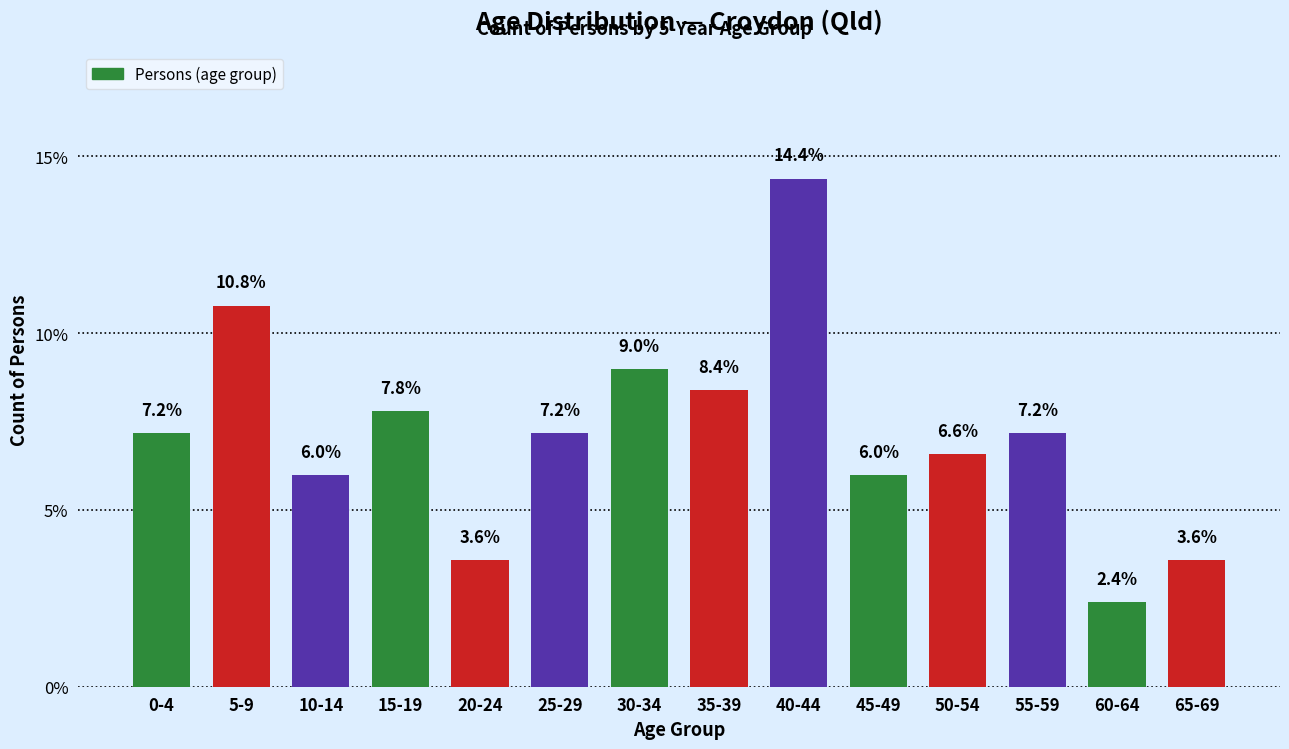

Reading right to left, extract all data points from this chart.

65-69=3.6	60-64=2.4	55-59=7.2	50-54=6.6	45-49=6.0	40-44=14.4	35-39=8.4	30-34=9.0	25-29=7.2	20-24=3.6	15-19=7.8	10-14=6.0	5-9=10.8	0-4=7.2